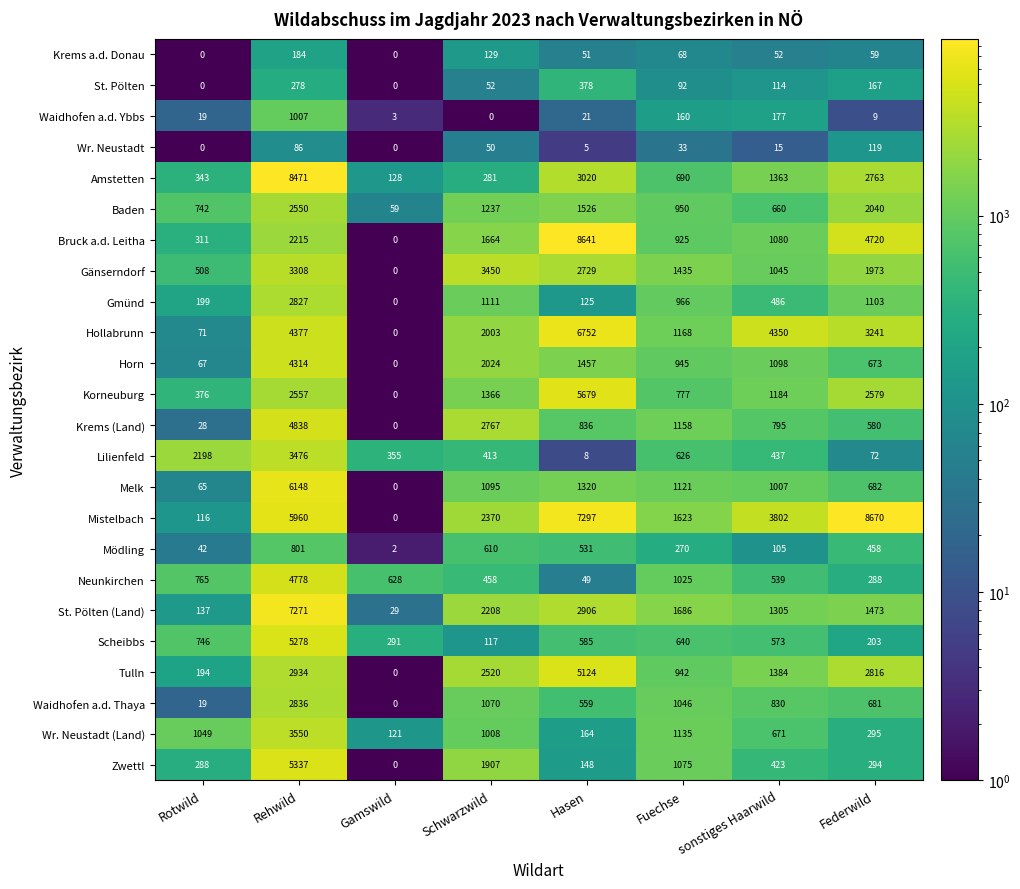

What is the difference between the Zwettl values at Rotwild and Rehwild?

5049